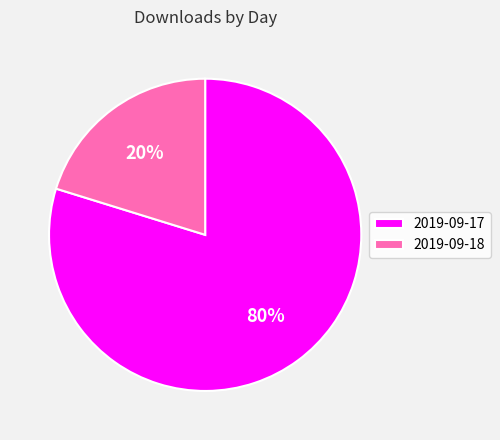

Is 2019-09-18 the majority of the pie?

No